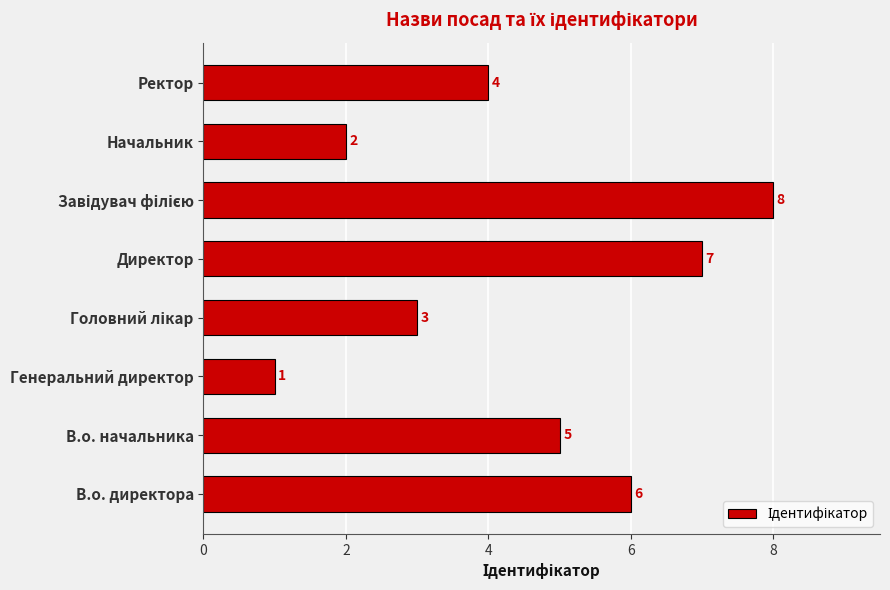

The chart shows a value of 1 at В.о. директора. True or false?

False